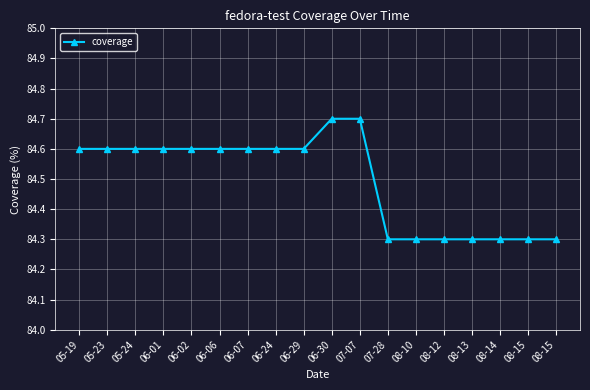

How many data points does each series have?

18